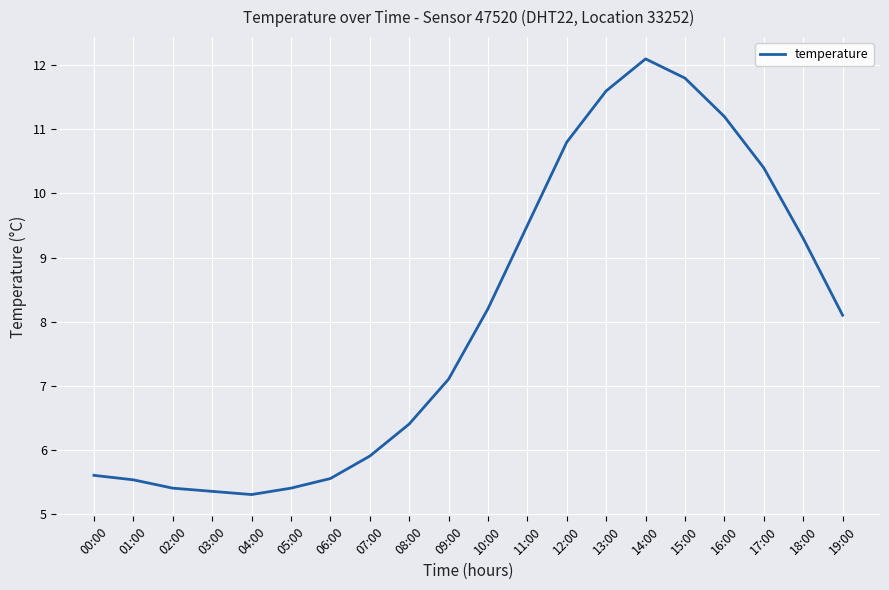

Read the value at 12:00.

10.8